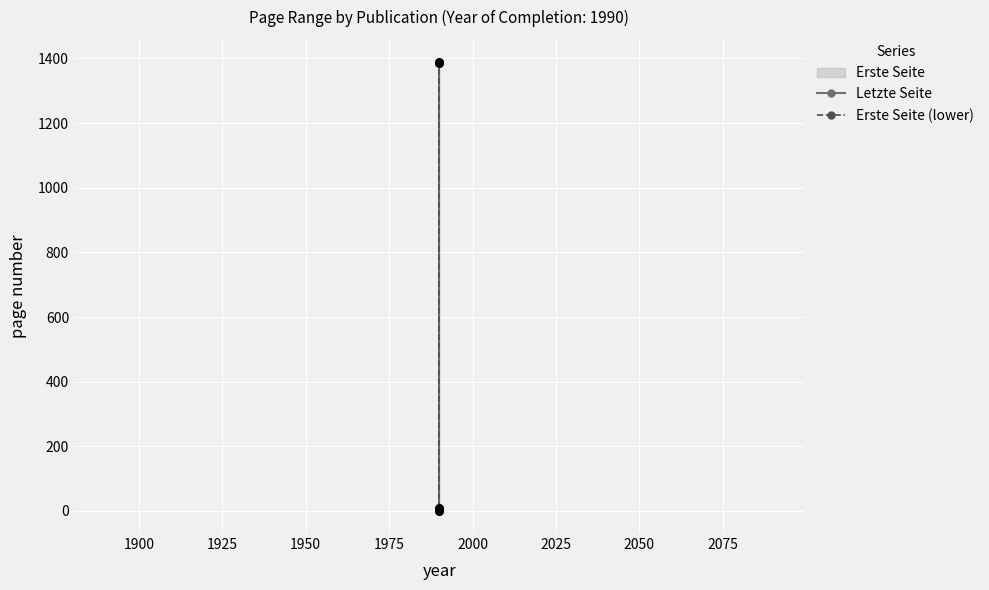

Is the value of Letzte Seite at 1875 greater than the value of Erste Seite (lower) at 1900?

No